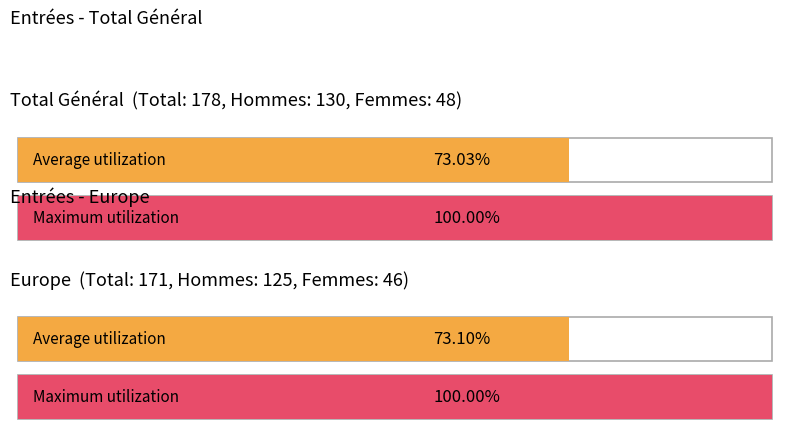

Which category has the highest value in the Total (Hommes) series?

Total Général